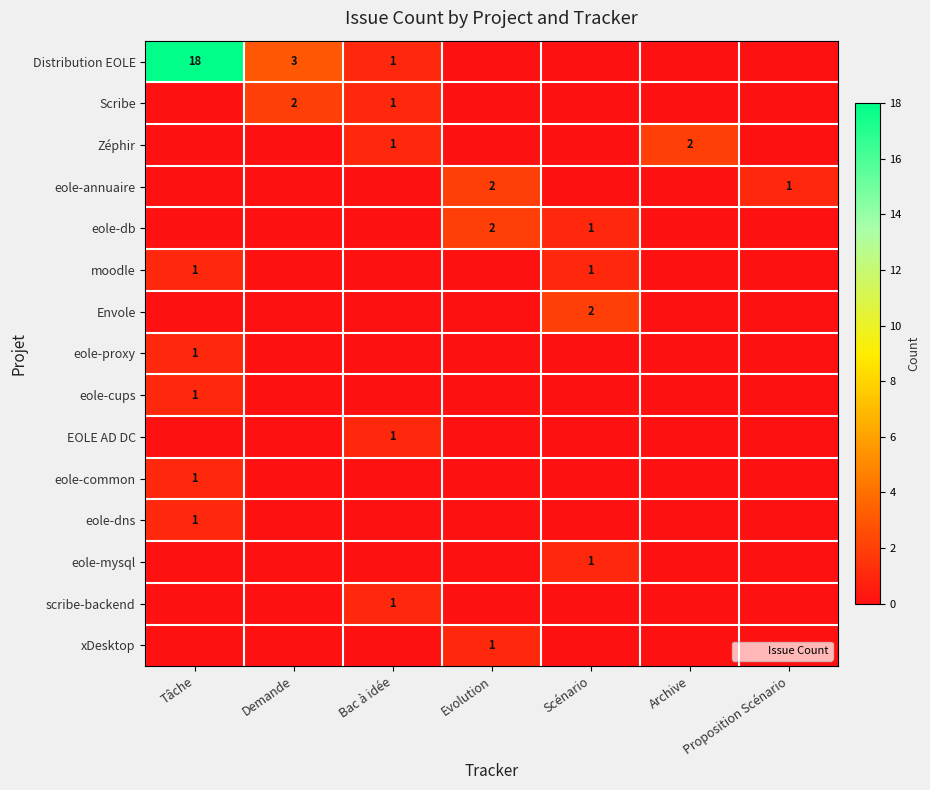

What is the difference between the maximum and second lowest values in the EOLE AD DC series?

1